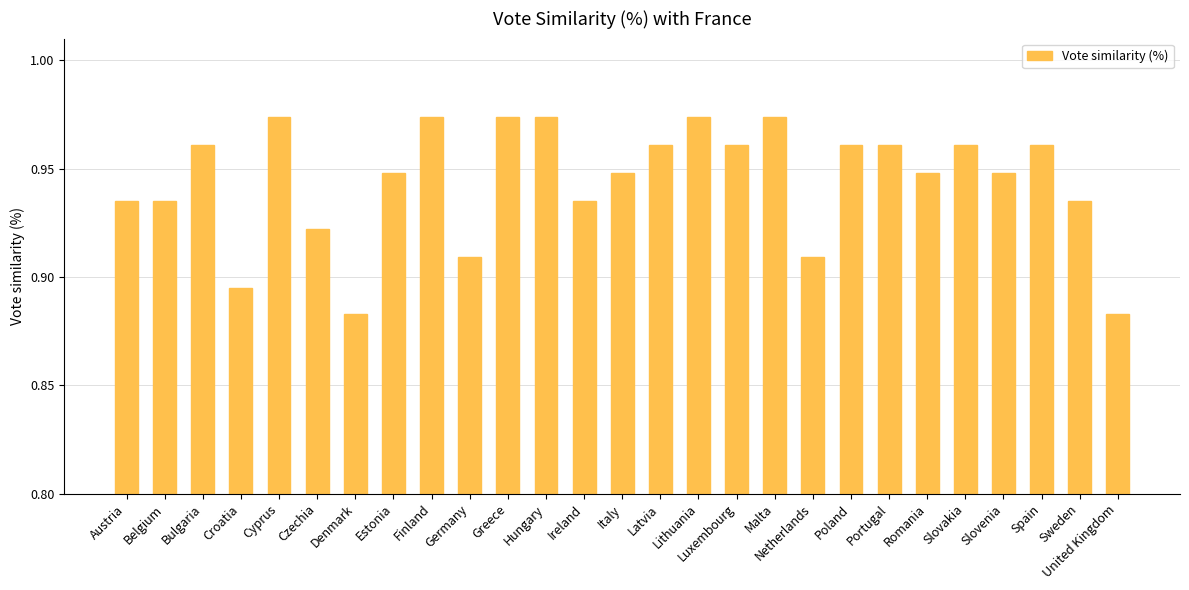

Are the bars horizontal?

No